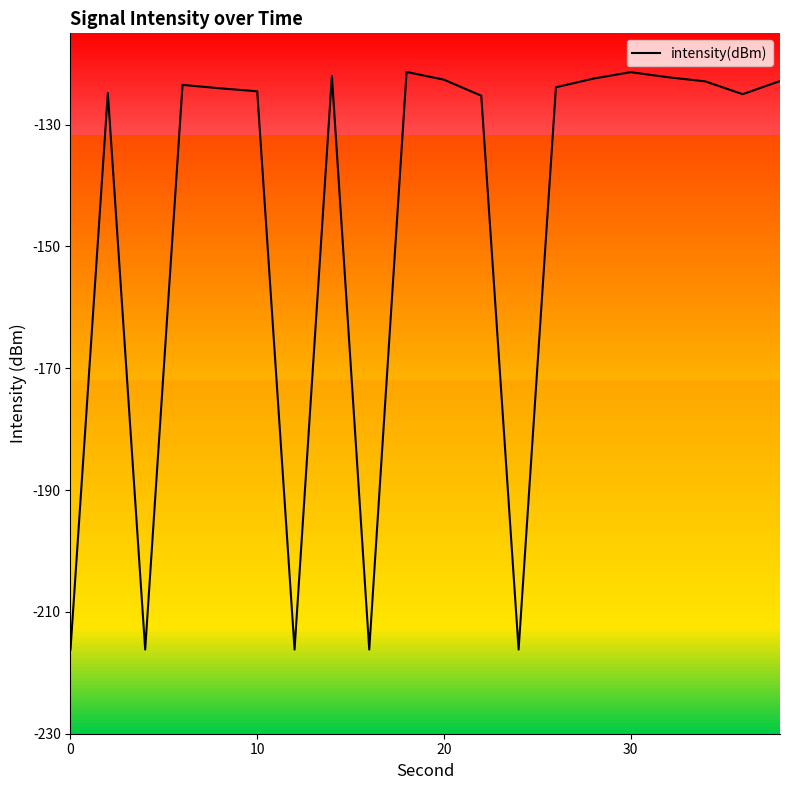

What is the greatest value displayed?

-121.3